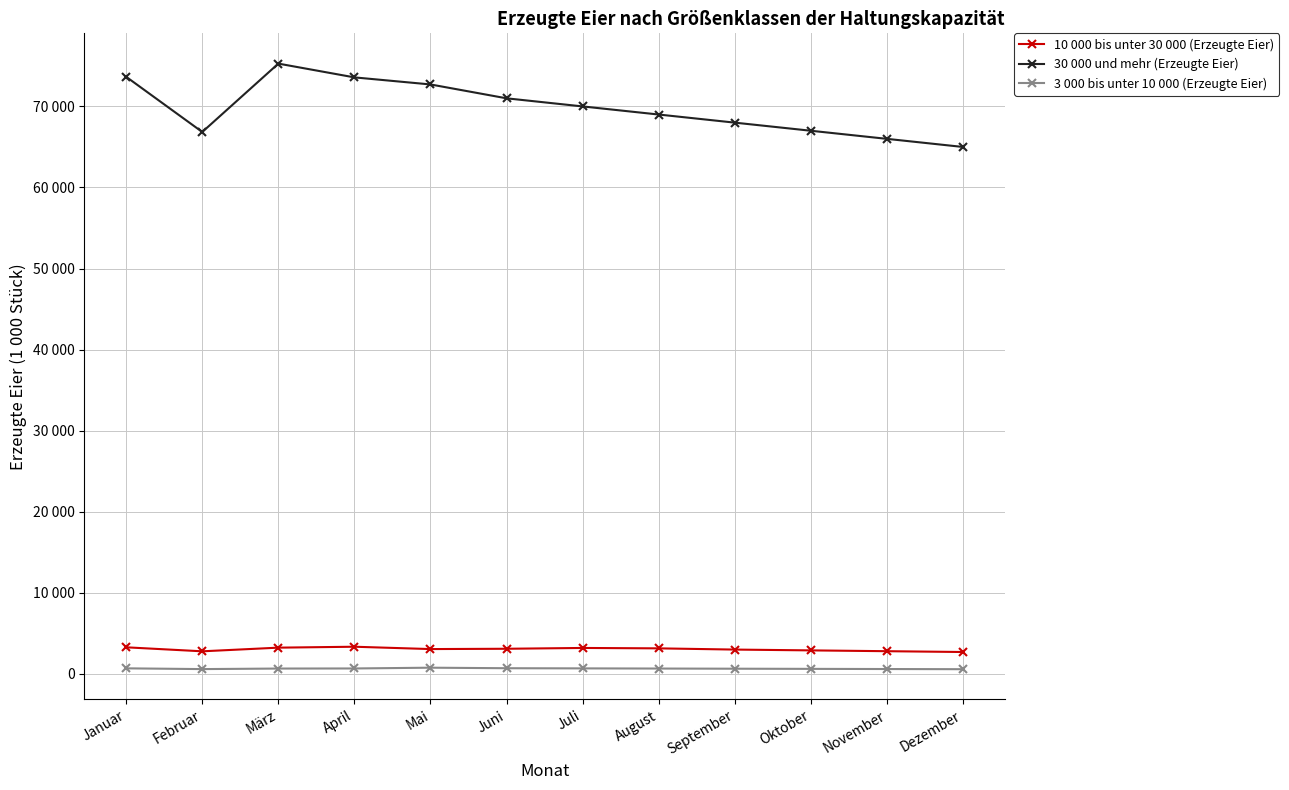

What is the label of the 5th point from the left?

Mai